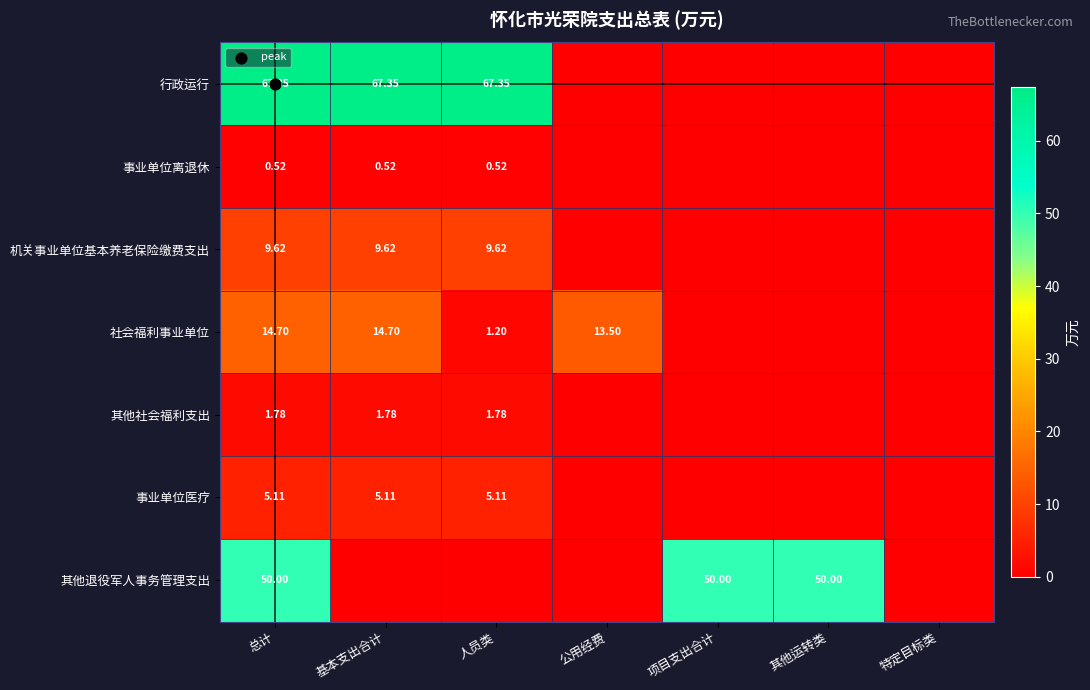

True or false: 事业单位离退休 has a value of -0.3 at 公用经费.

False